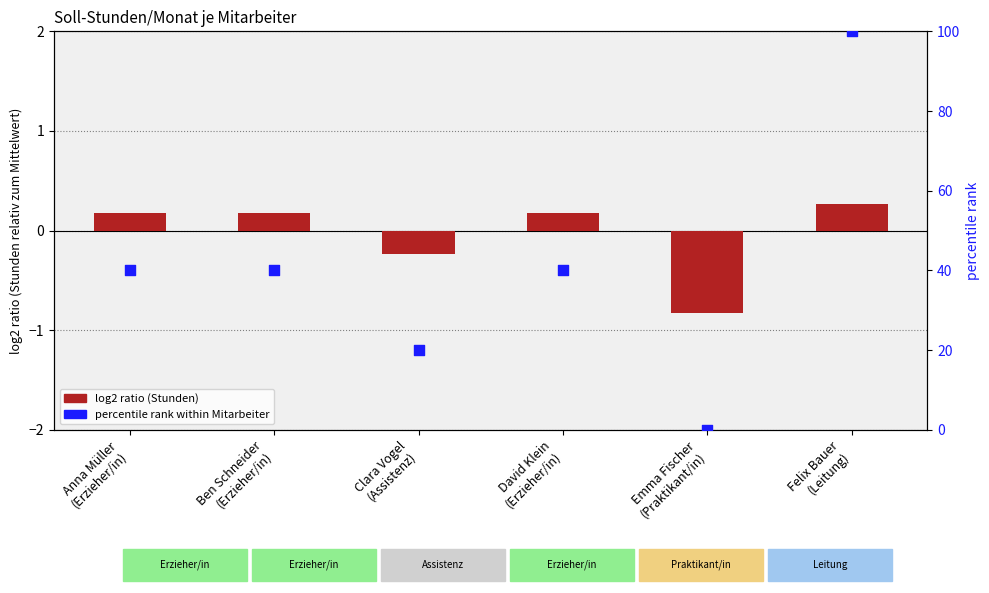

At how many categories does at least one series exceed 9?

5